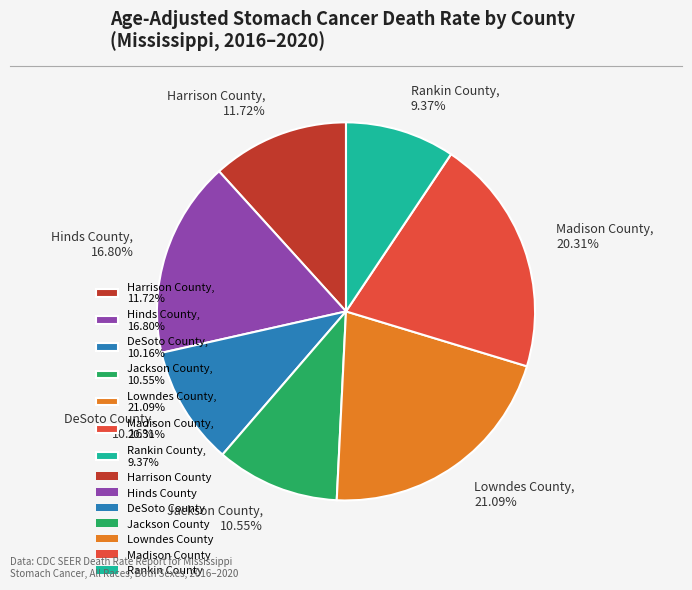

Count the number of slices in the pie.

7